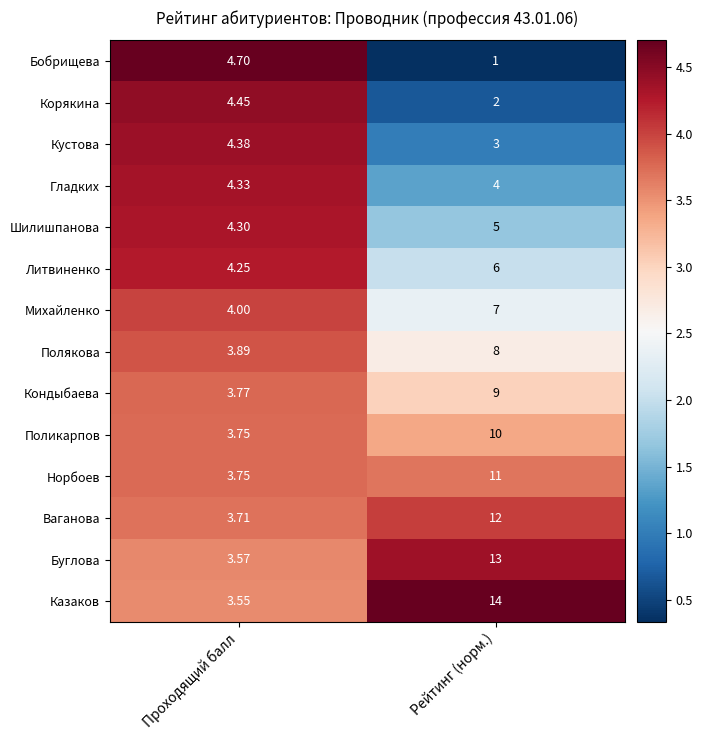

Which category has the highest value in the Кондыбаева series?

Рейтинг (норм.)